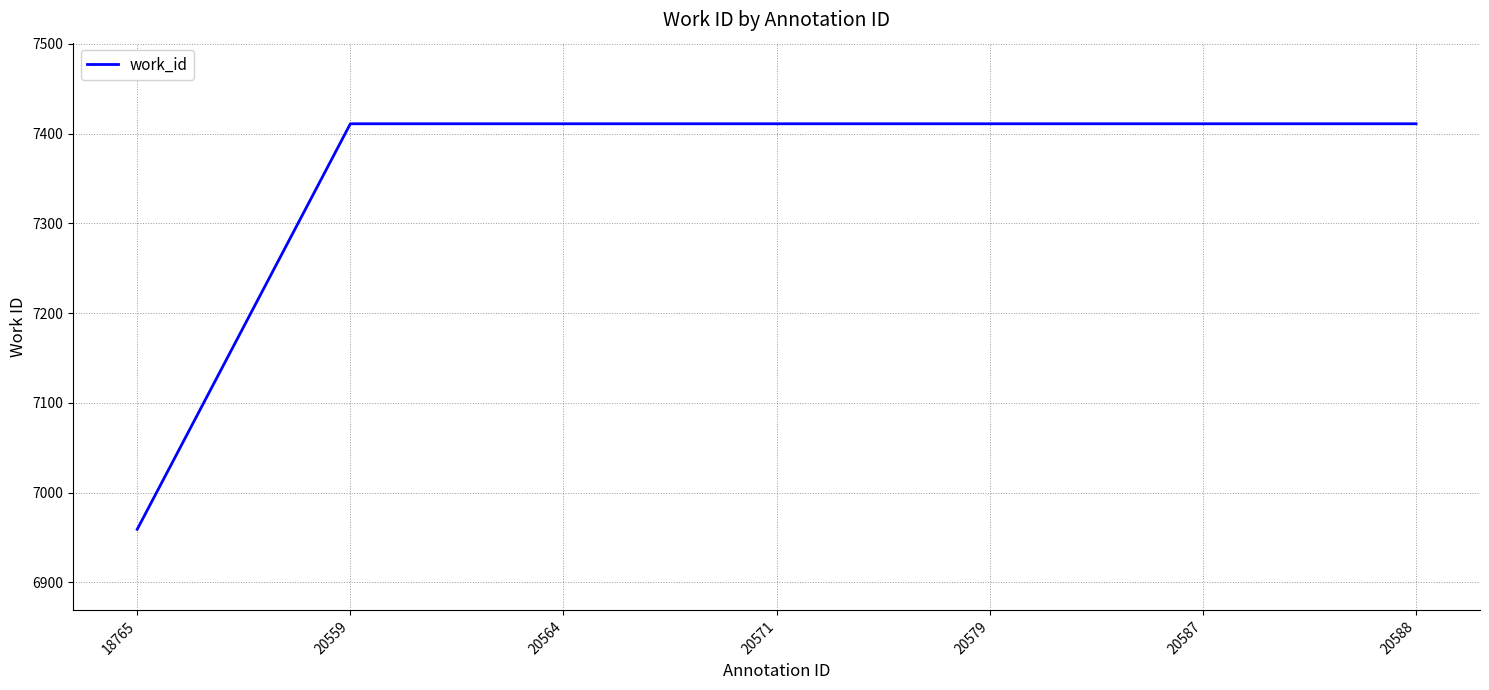

What is the maximum value shown in the chart?

7411